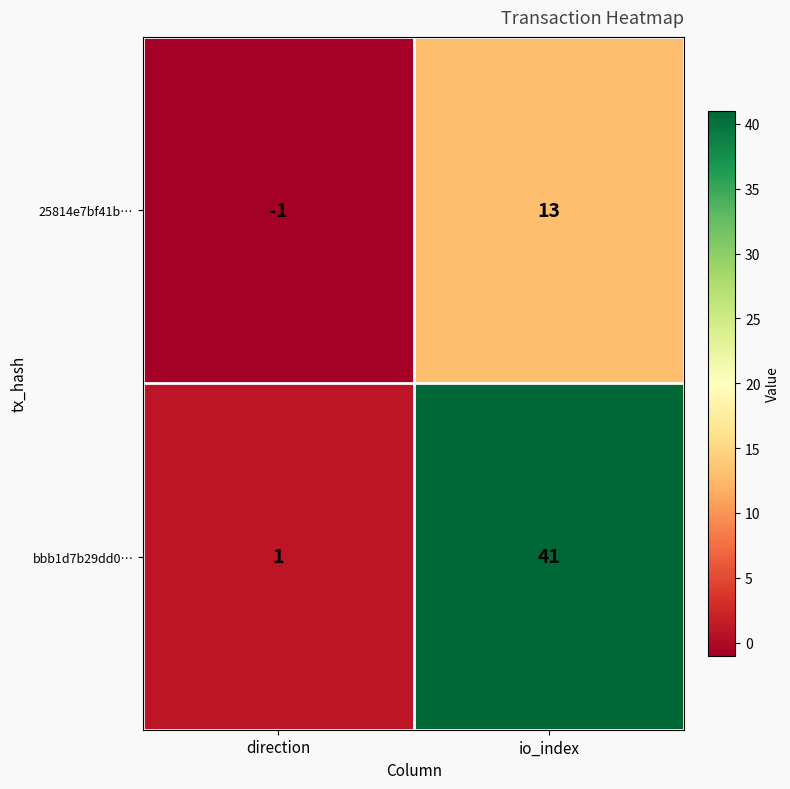

At io_index, list the series in order from largest to smallest.

bbb1d7b29dd0…, 25814e7bf41b…